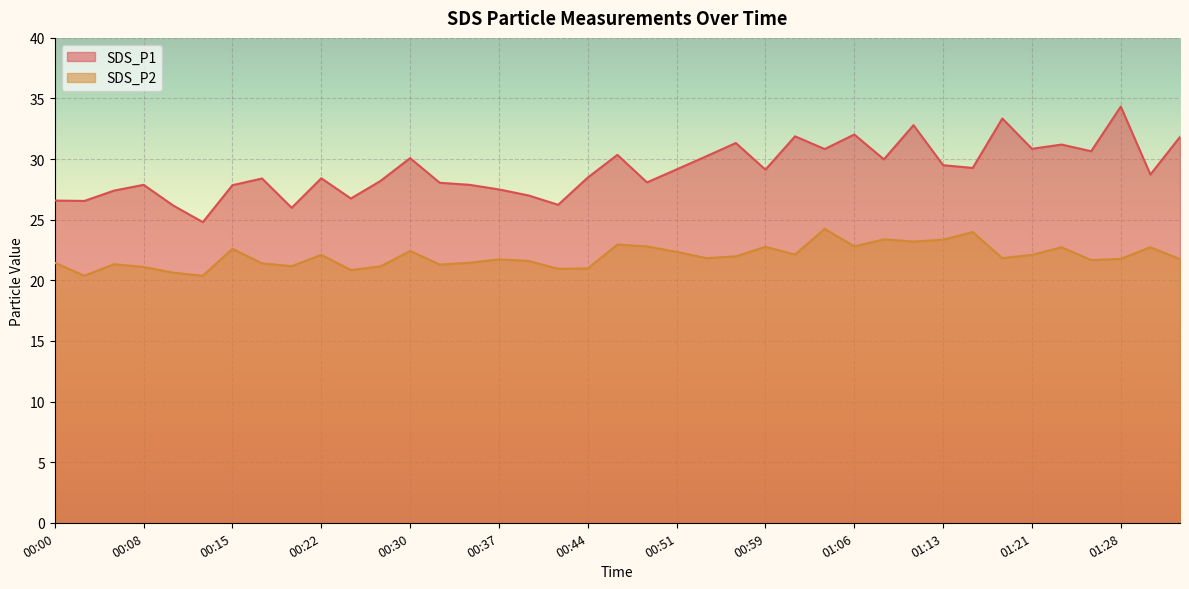

What is the sum of the SDS_P2 values at 00:59 and 00:17?

44.2